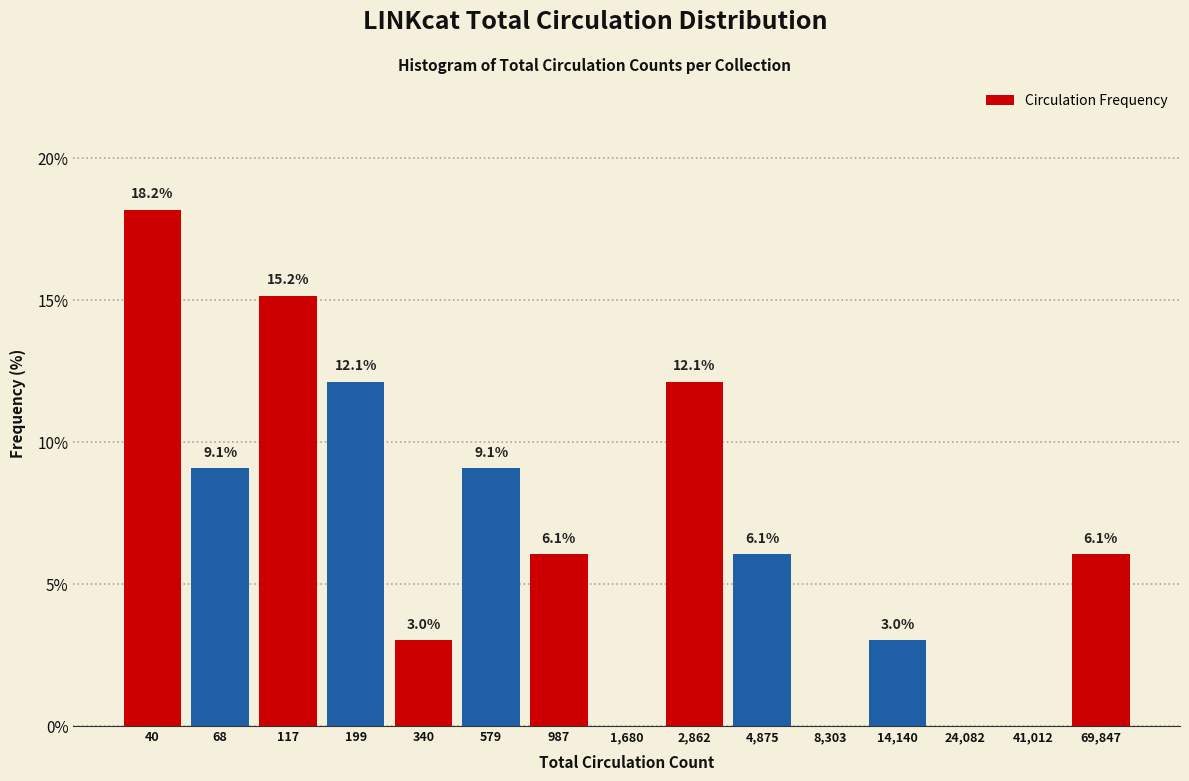

Reading left to right, transcribe all the data shown in this chart.

40=18.2	68=9.1	117=15.2	199=12.1	340=3.0	579=9.1	987=6.1	1,680=0.0	2,862=12.1	4,875=6.1	8,303=0.0	14,140=3.0	24,082=0.0	41,012=0.0	69,847=6.1